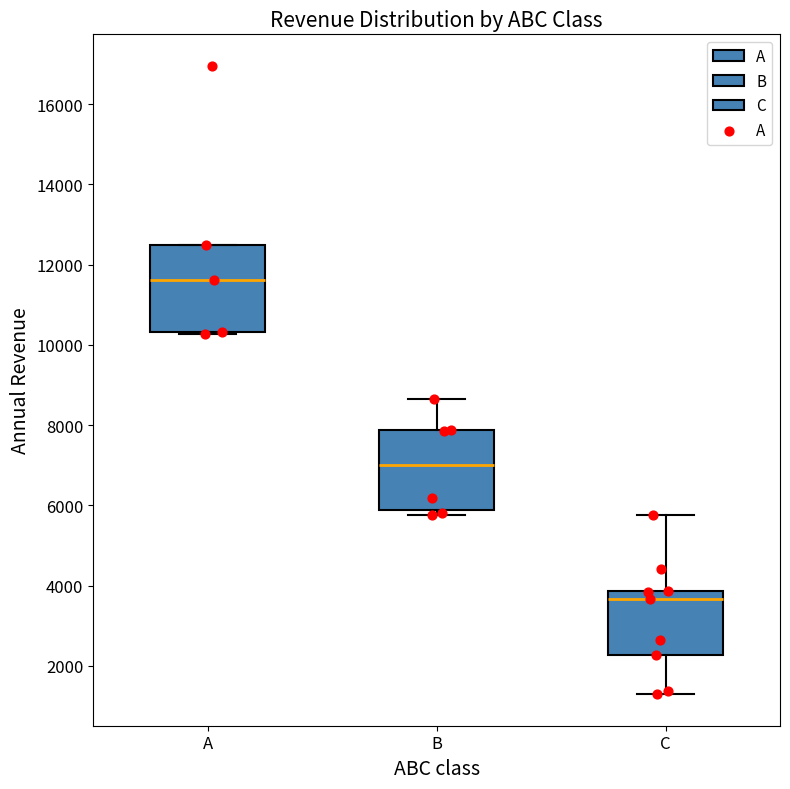

Reading left to right, transcribe this box plot: for each box, give where its median line is, the range the box spans, and where its two whiskers end, as read against the y-axis. The values are not printed on the chart, so give them approximately, as read against the axis.

A: median 11600, box 10400 to 12600, whiskers 10200 to 12600
B: median 7000, box 5800 to 7800, whiskers 5800 (just below the box's lower edge) to 8600
C: median 3600, box 2200 to 3800, whiskers 1200 to 5800